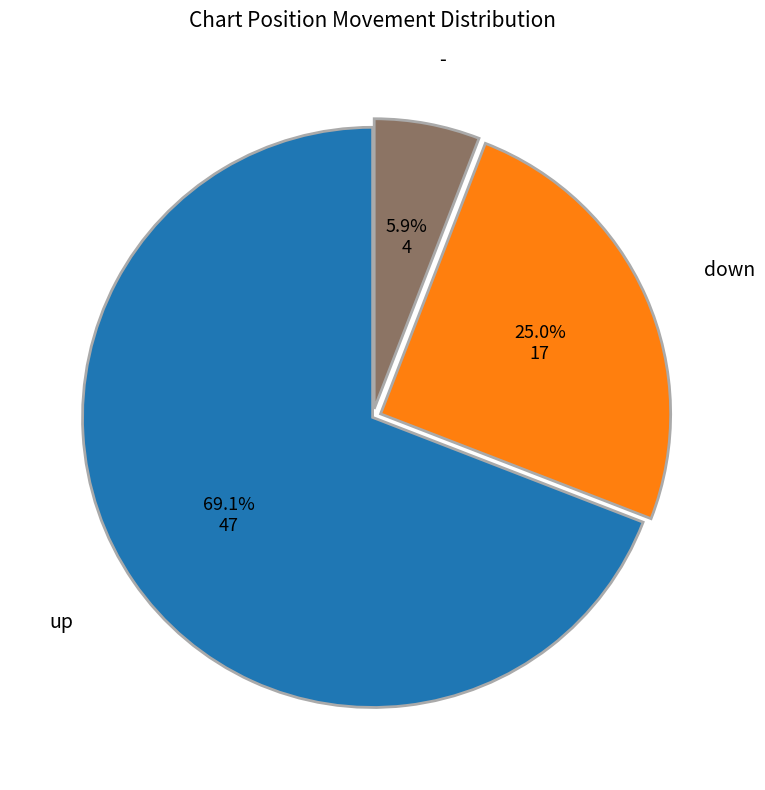

Does down account for over 50% of the chart?

No